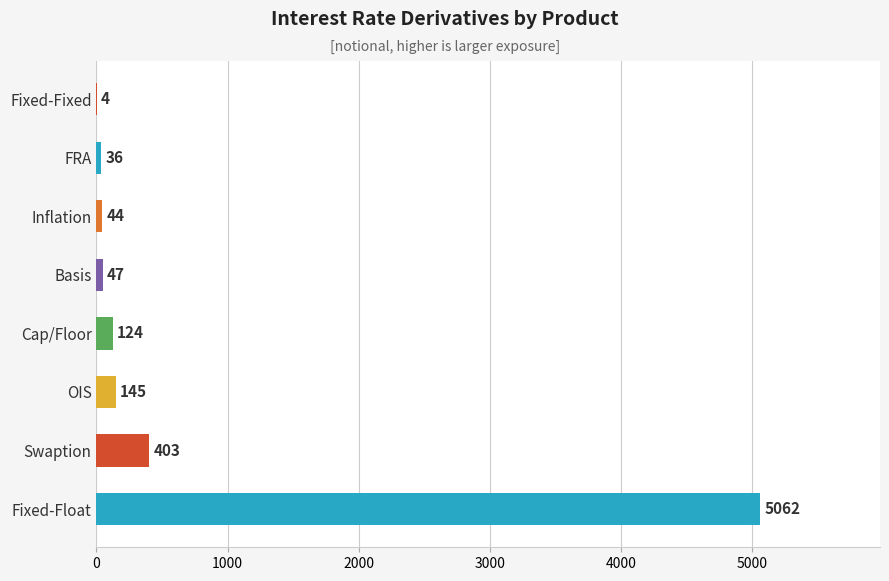

Approximately how many times larger is the value at Basis compared to Inflation?

1.1